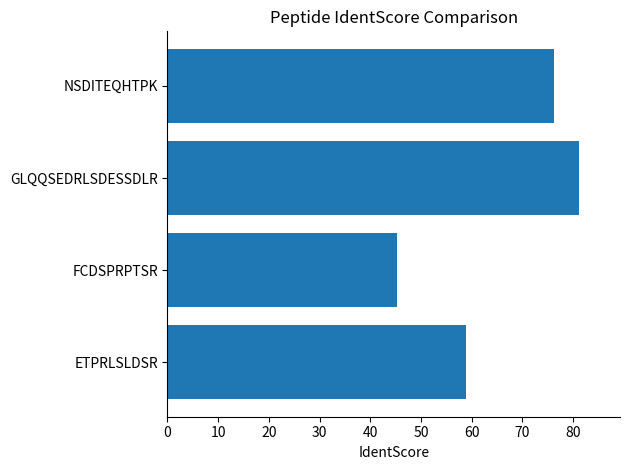

What is the difference between the values at FCDSPRPTSR and GLQQSEDRLSDESSDLR?

35.9